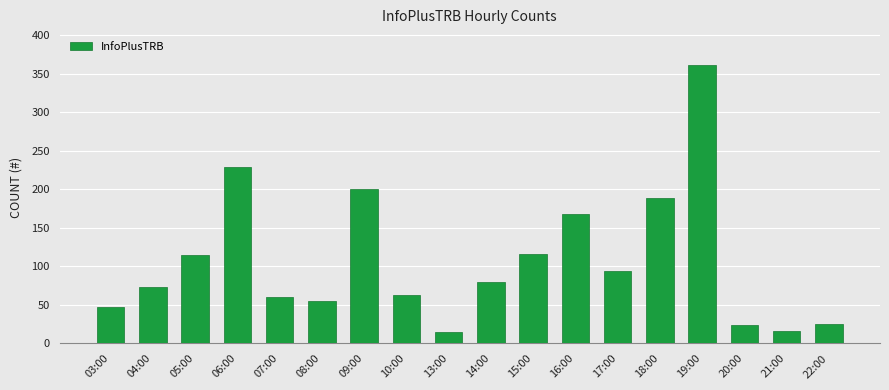

What is the maximum value shown in the chart?

361